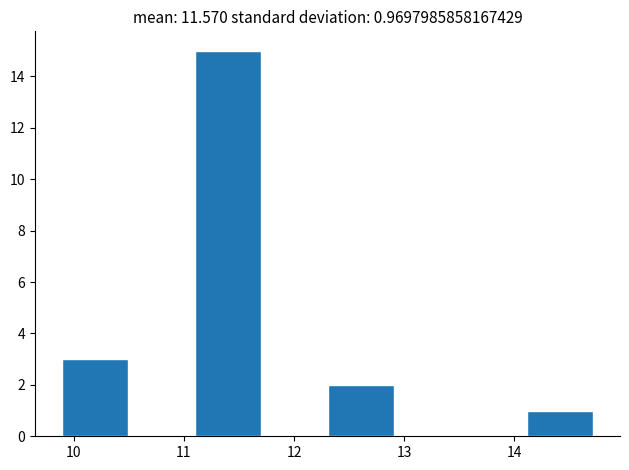

Over which range of the x-axis is the bar tallest?

11.1 to 11.7